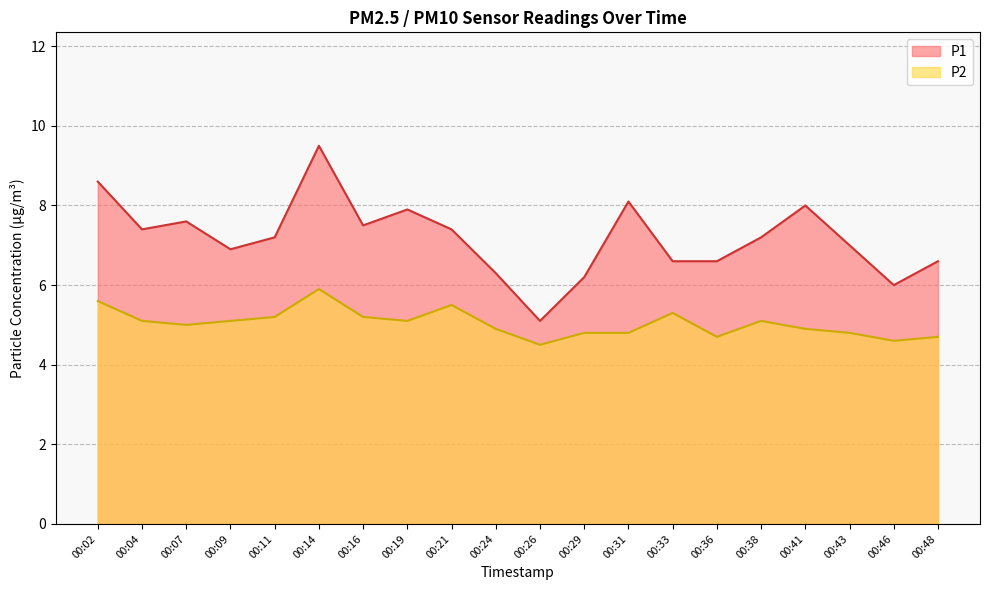

In P2, how many points are higher than both neighbors (excluding endpoints)?

4